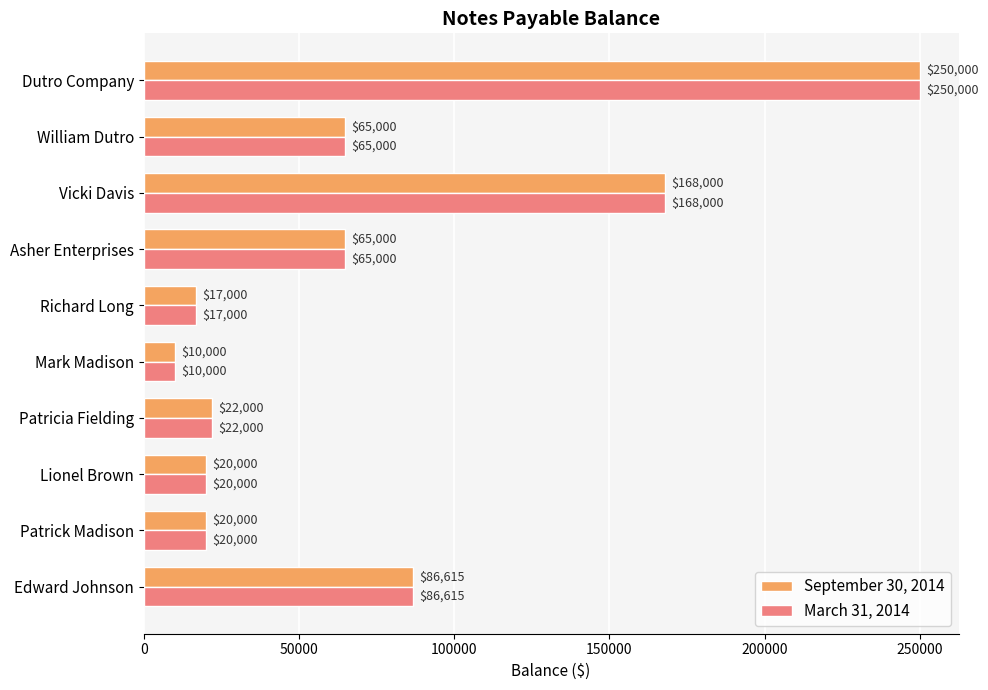

What is the highest value of the March 31, 2014 series?

250000